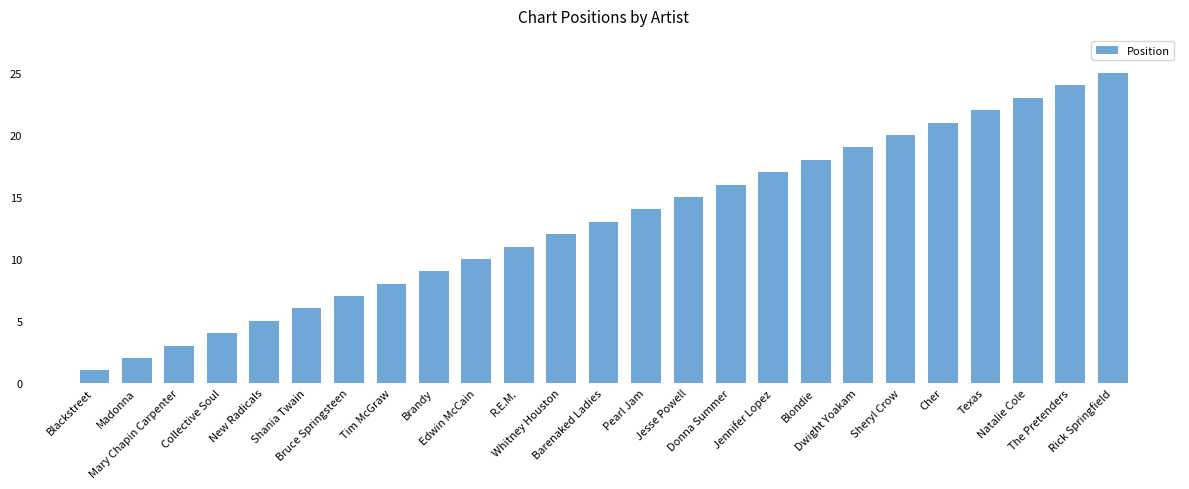

How many categories are shown in the chart?

25